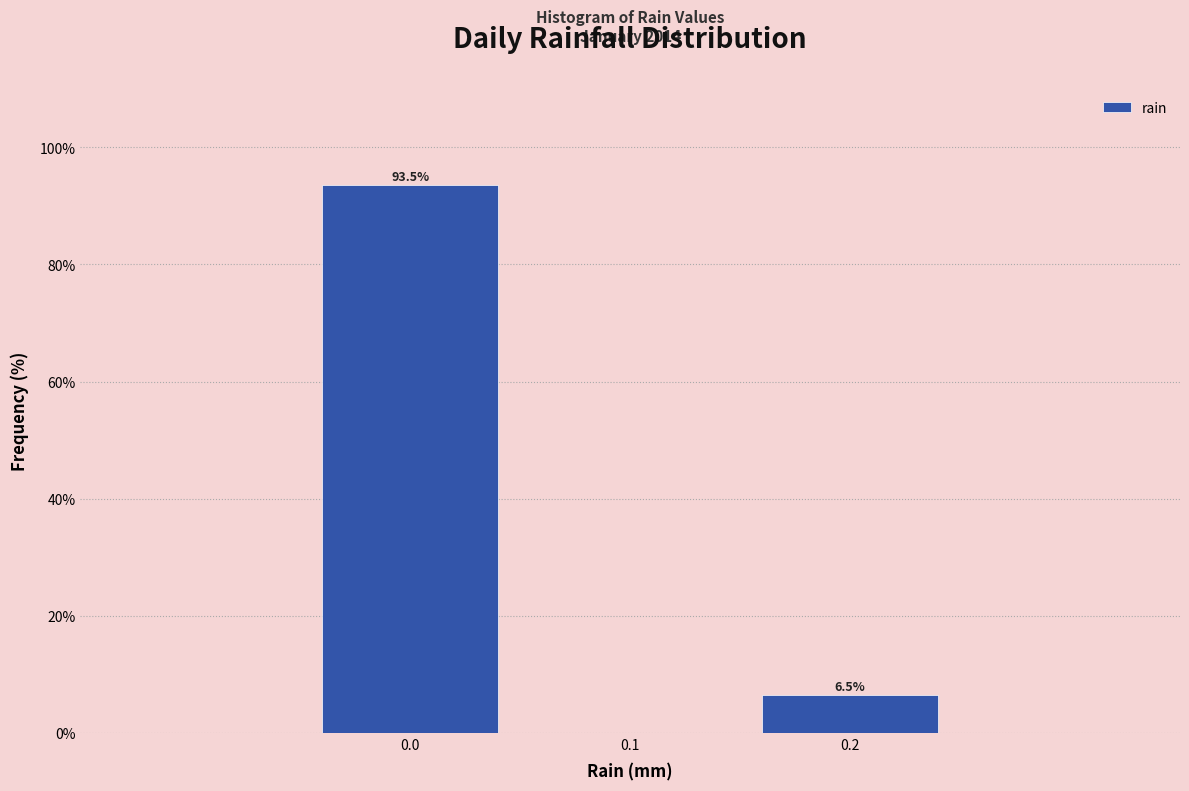

Over which range of the x-axis is the bar tallest?

-0.05 to 0.05